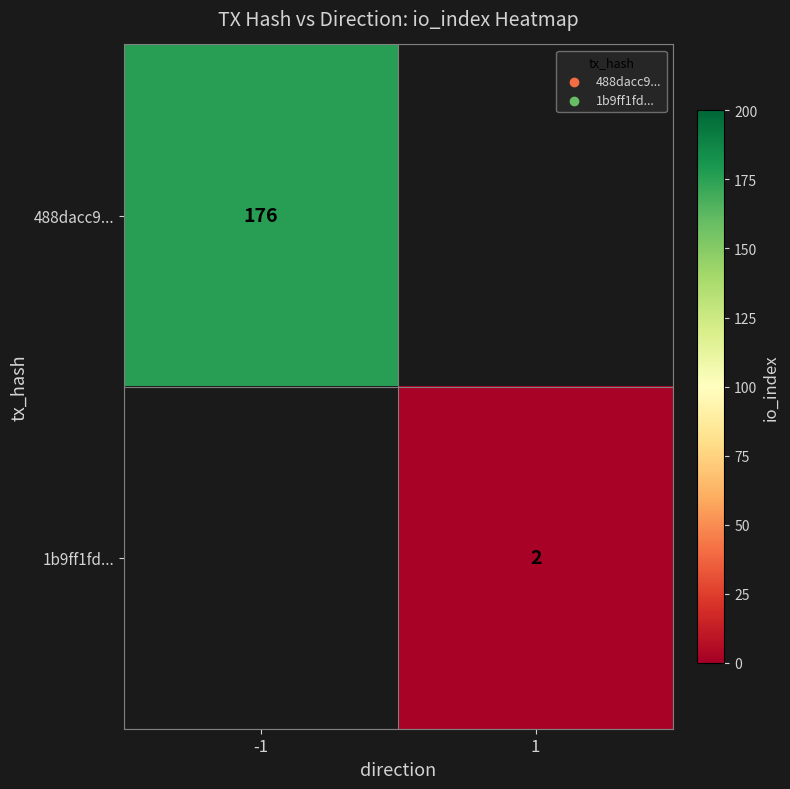

At how many categories does at least one series exceed 109?

1